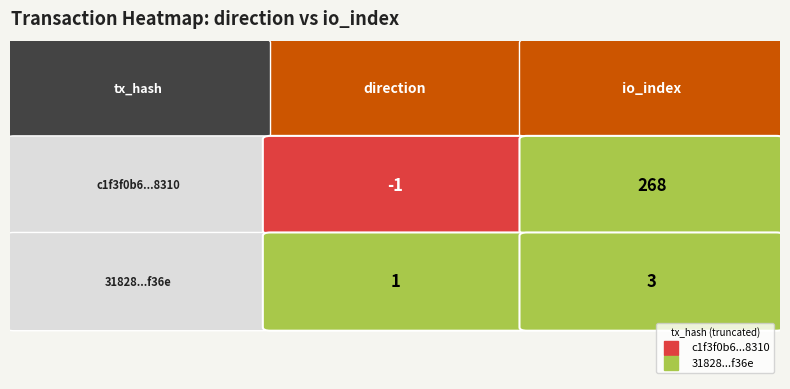

What is the difference between the highest and lowest values at 1?

265